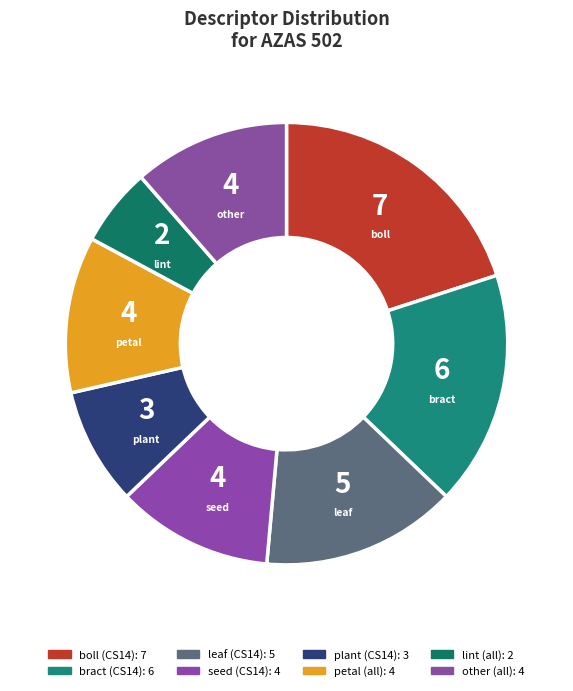

Is there any slice that represents more than half of the pie?

No